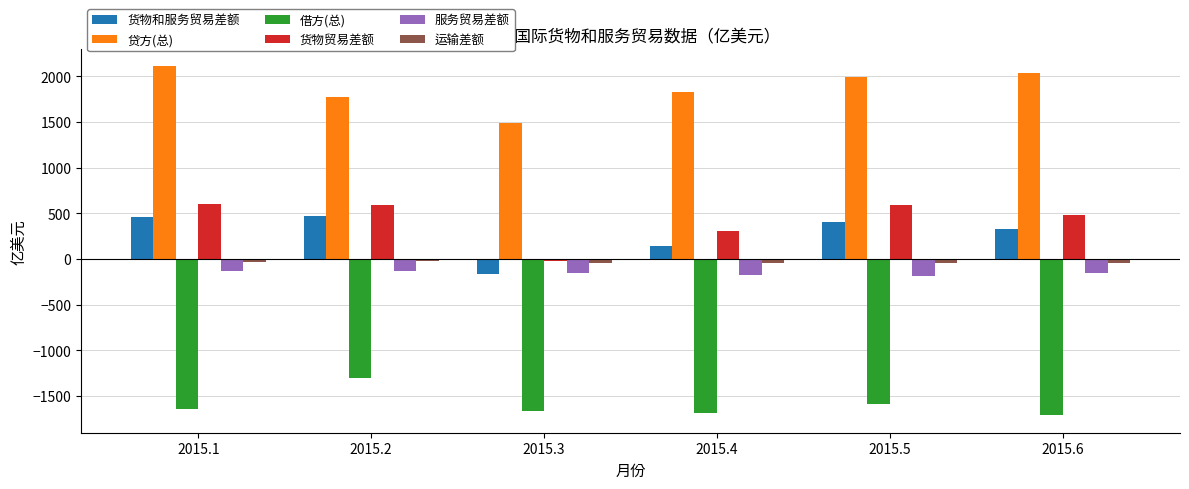

What is the total value across all series at 2015.5?

1179.1